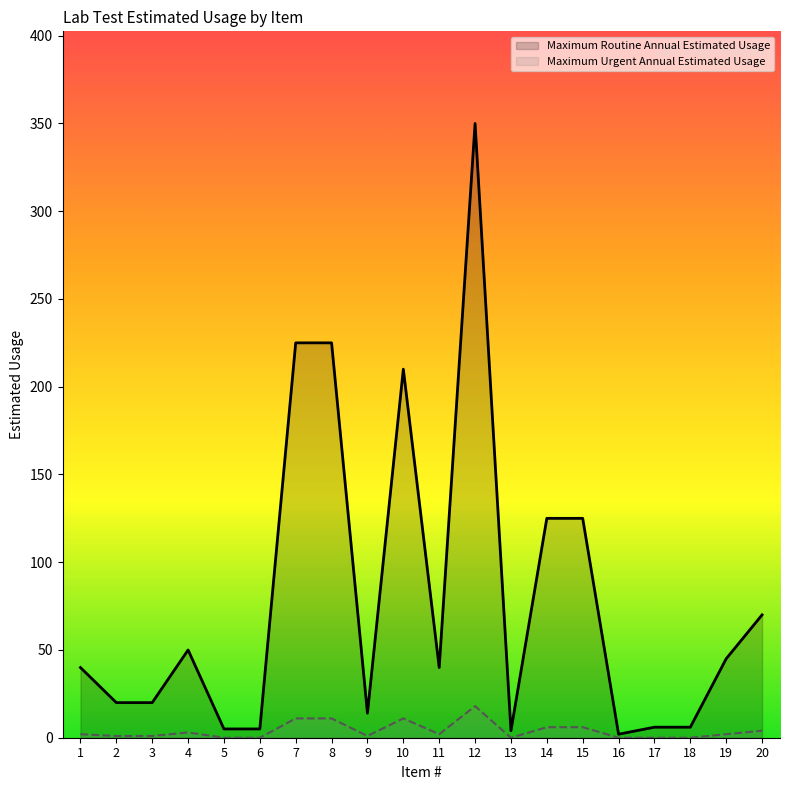

At which category does the chart reach its peak across all series?

12